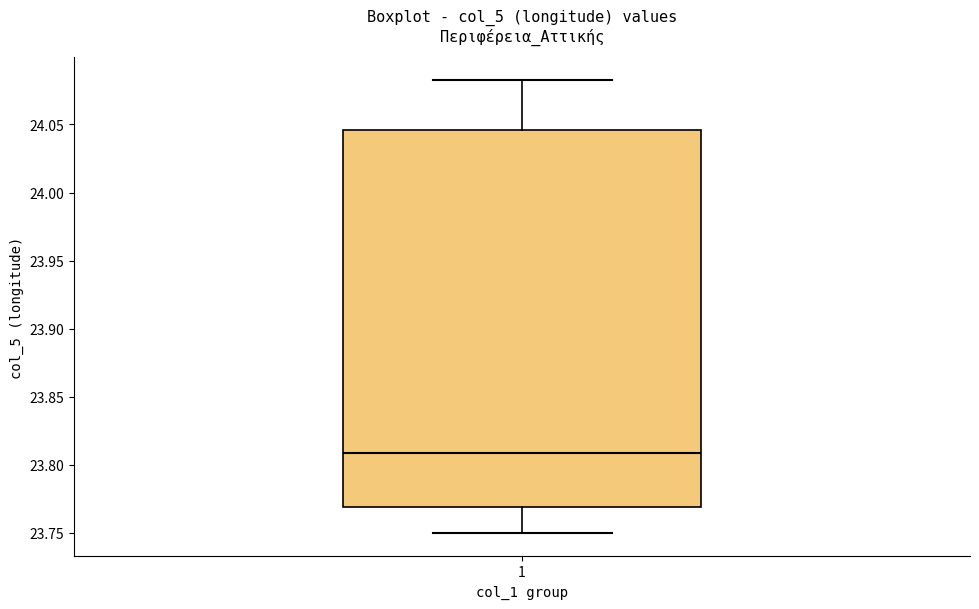

Where is the upper edge of the box at x = 1 on the y-axis? The values are not printed on the chart, so give them approximately, as read against the axis.

24.045